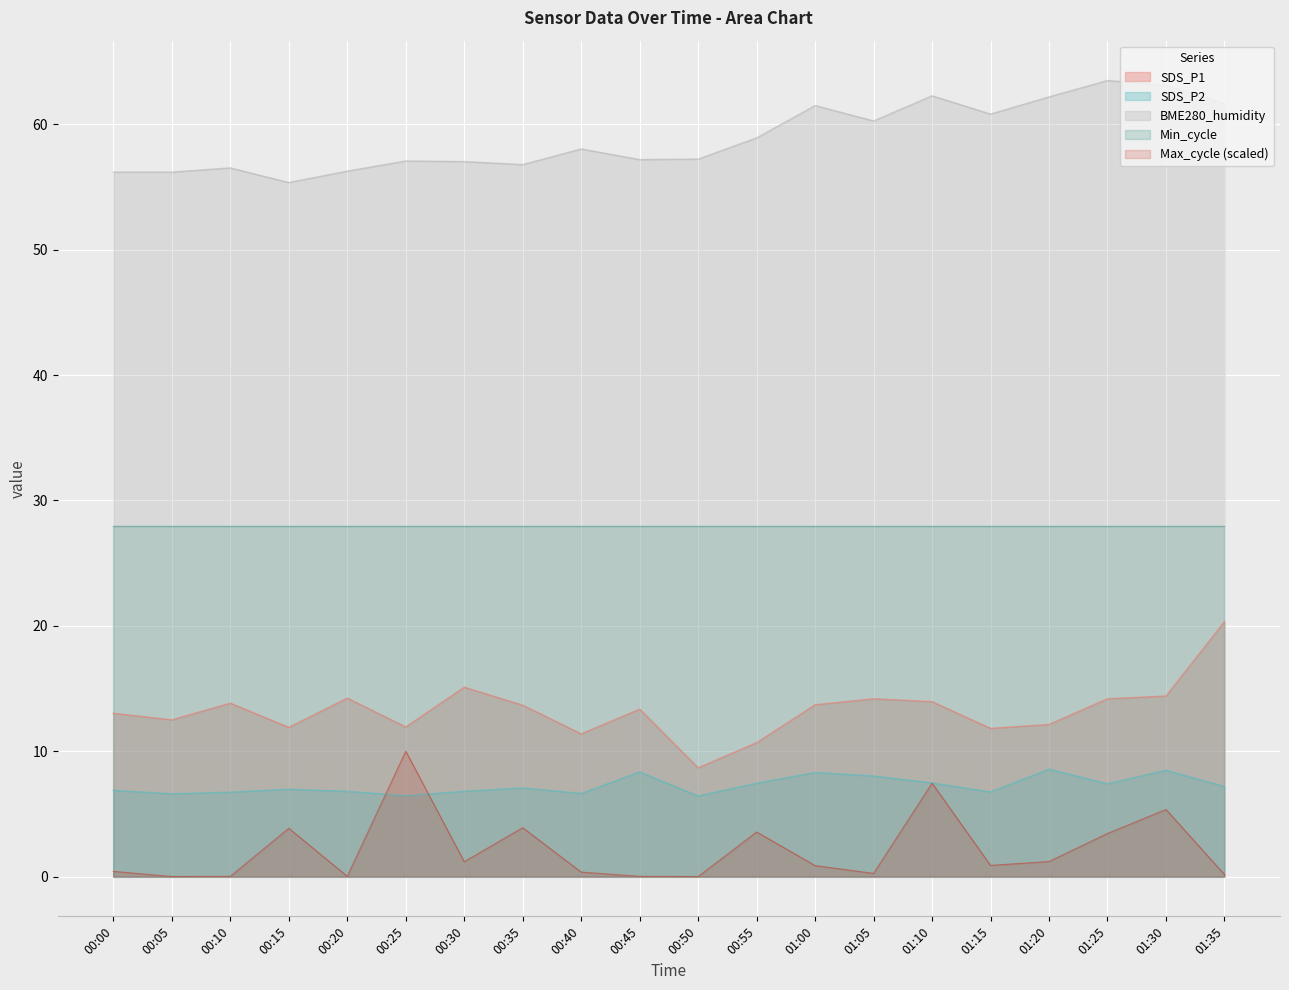

Is it true that SDS_P1 equals 14.2 at 01:05?

True